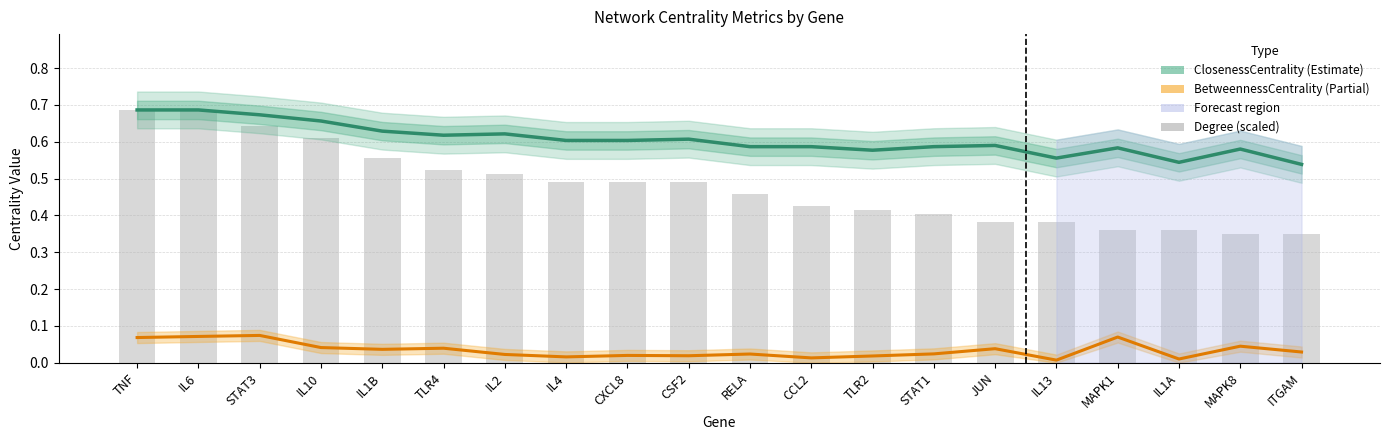

Reading left to right, what are all the values shown in this chart?

ClosenessCentrality: 0.7	0.7	0.7	0.7	0.6	0.6	0.6	0.6	0.6	0.6	0.6	0.6	0.6	0.6	0.6	0.6	0.6	0.5	0.6	0.5
BetweennessCentrality: 0.1	0.1	0.1	0.0	0.0	0.0	0.0	0.0	0.0	0.0	0.0	0.0	0.0	0.0	0.0	0.0	0.1	0.0	0.0	0.0
Degree (scaled): 0.7	0.7	0.6	0.6	0.6	0.5	0.5	0.5	0.5	0.5	0.5	0.4	0.4	0.4	0.4	0.4	0.4	0.4	0.3	0.3